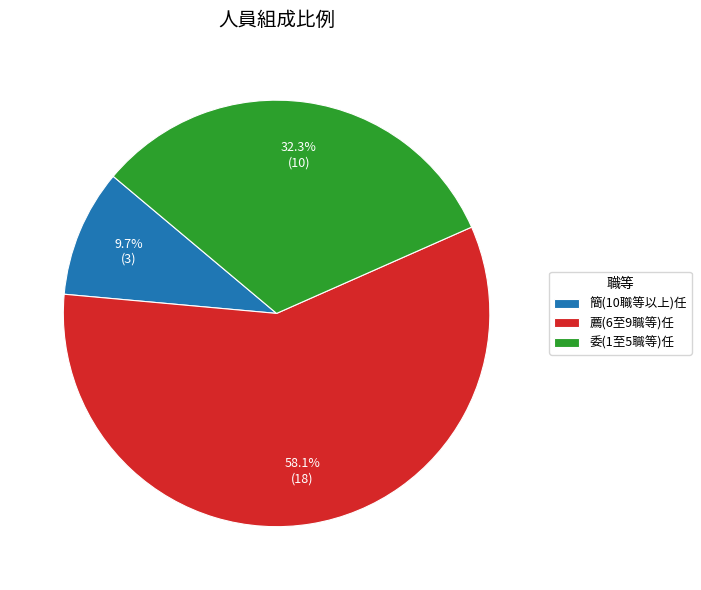

To the nearest percent, what portion does 委(1至5職等)任 represent?

32%